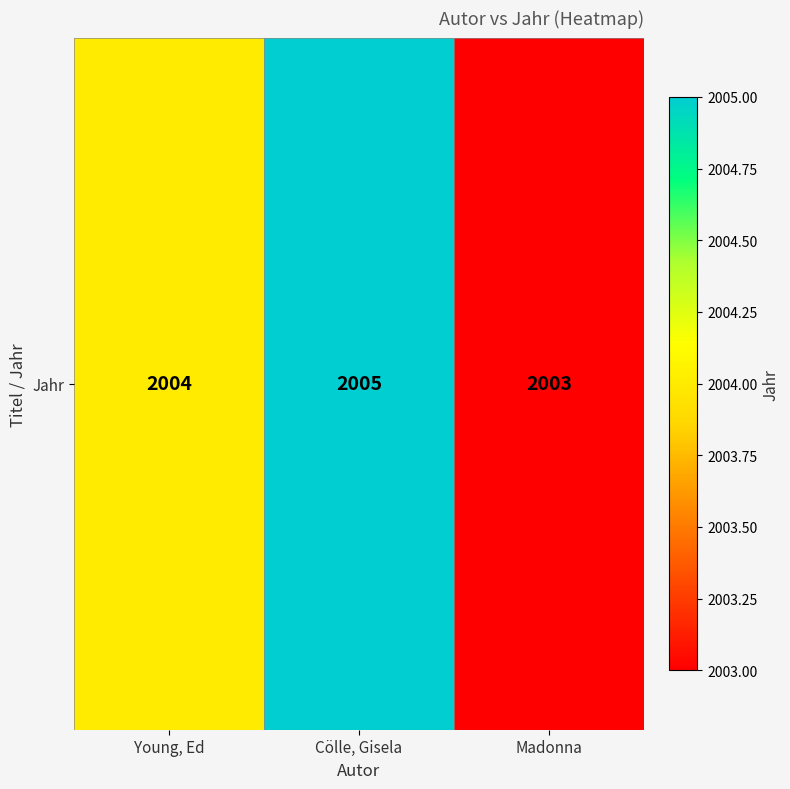

List the labels in order of value, largest first.

Cölle, Gisela, Young, Ed, Madonna